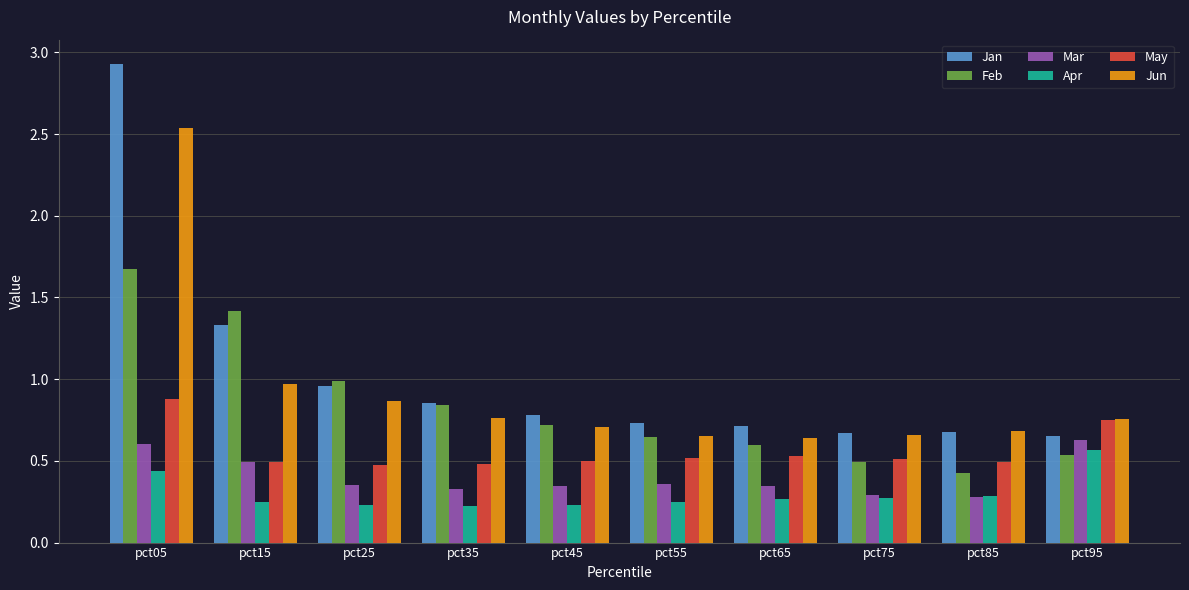

What is the sum of the Feb values at pct55 and pct15?

2.1